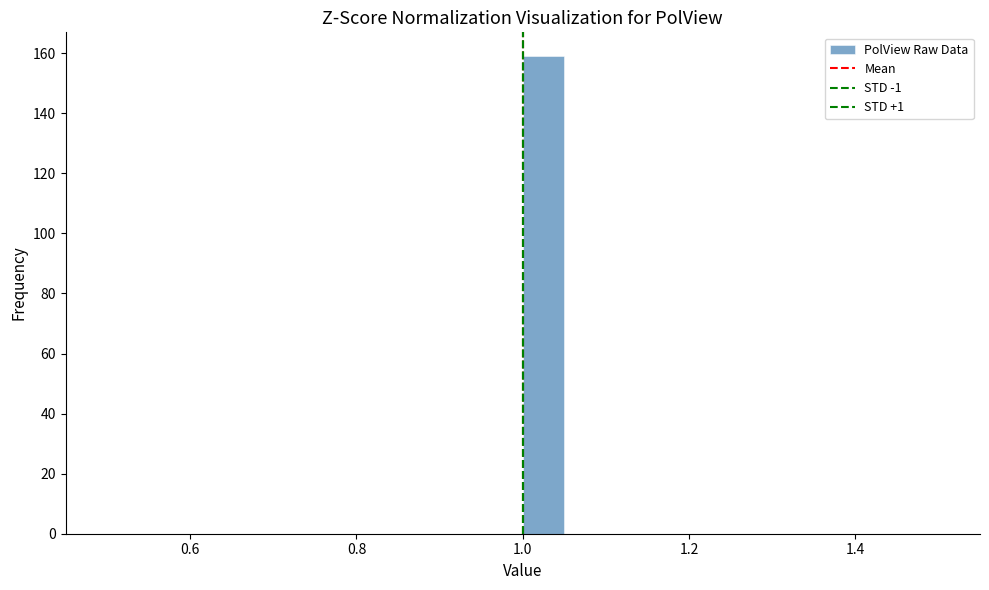

Read against the x-axis, roughly where is the centre of the tallest bar?

1.02